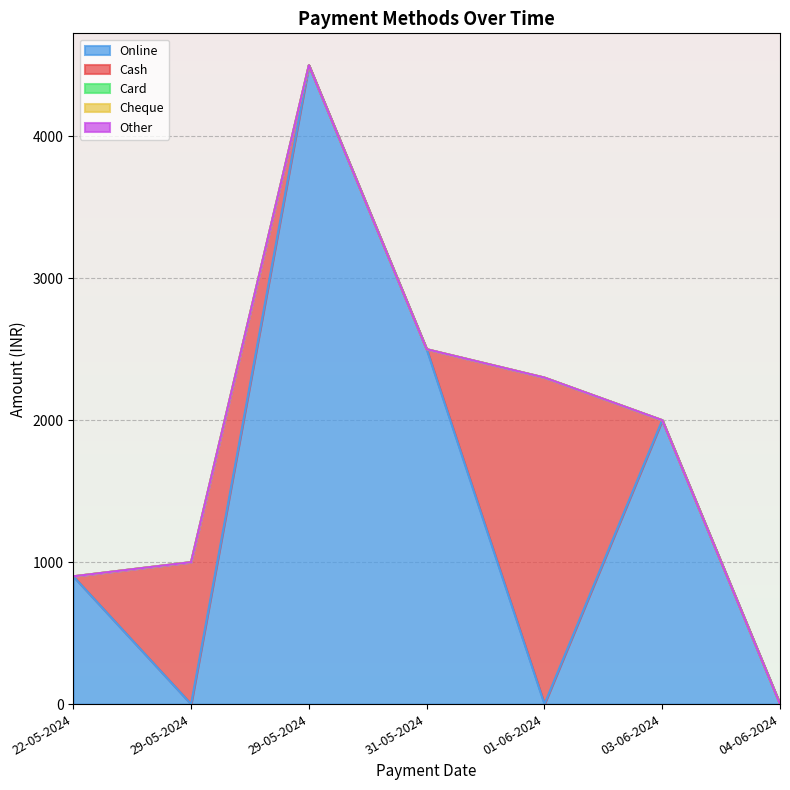

True or false: Cheque and Cash cross at least once.

False